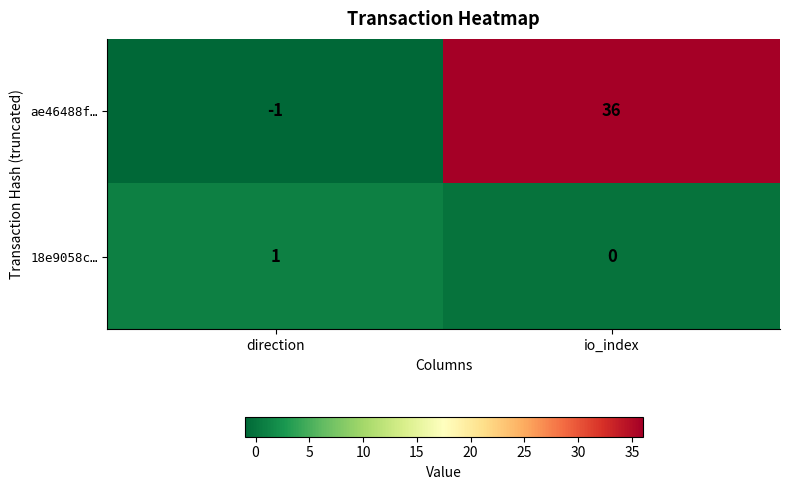

Reading left to right, transcribe all the data shown in this chart.

ae46488f…: direction=-1	io_index=36
18e9058c…: direction=1	io_index=0